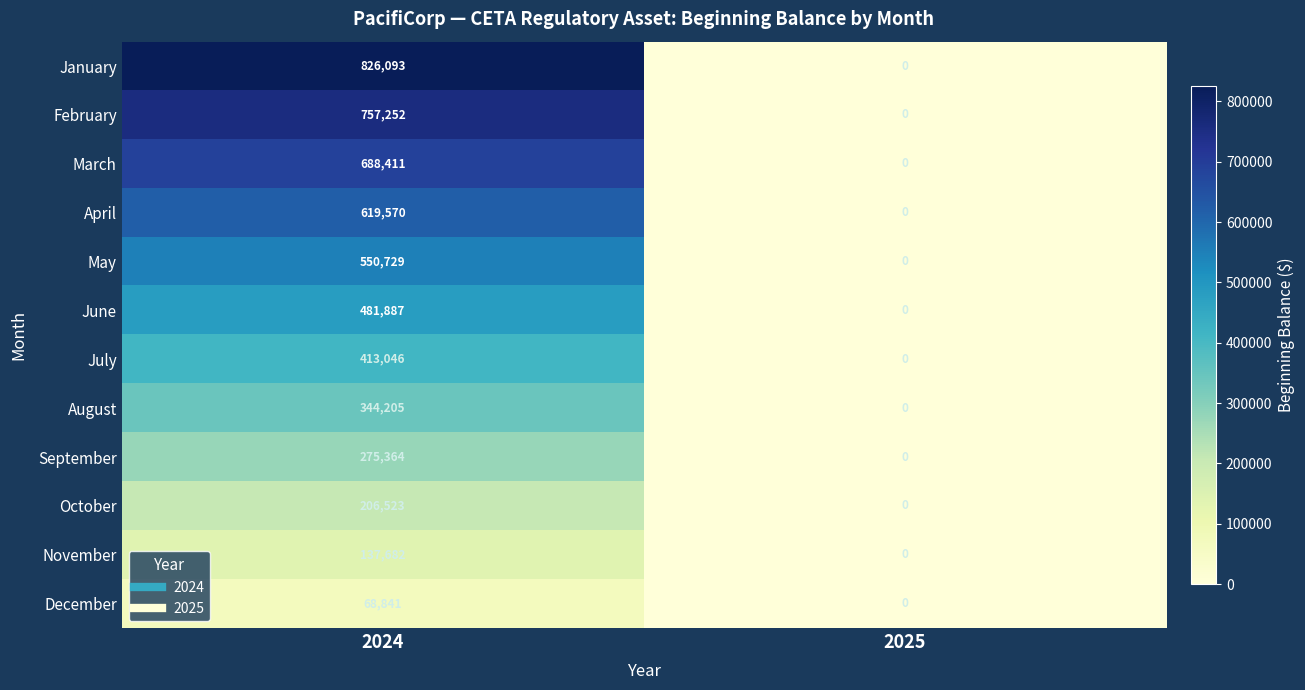

Reading right to left, what are all the values shown in this chart?

January: 2025=0	2024=826093
February: 2025=0	2024=757252
March: 2025=0	2024=688411
April: 2025=0	2024=619570
May: 2025=0	2024=550729
June: 2025=0	2024=481887
July: 2025=0	2024=413046
August: 2025=0	2024=344205
September: 2025=0	2024=275364
October: 2025=0	2024=206523
November: 2025=0	2024=137682
December: 2025=0	2024=68841